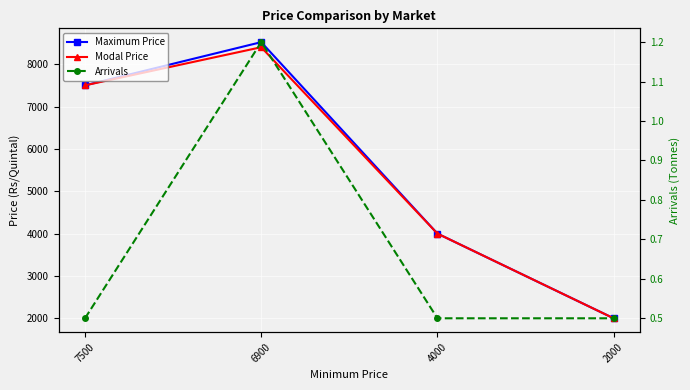

What is the difference between the second highest and second lowest values in the Modal Price series?

3500.0